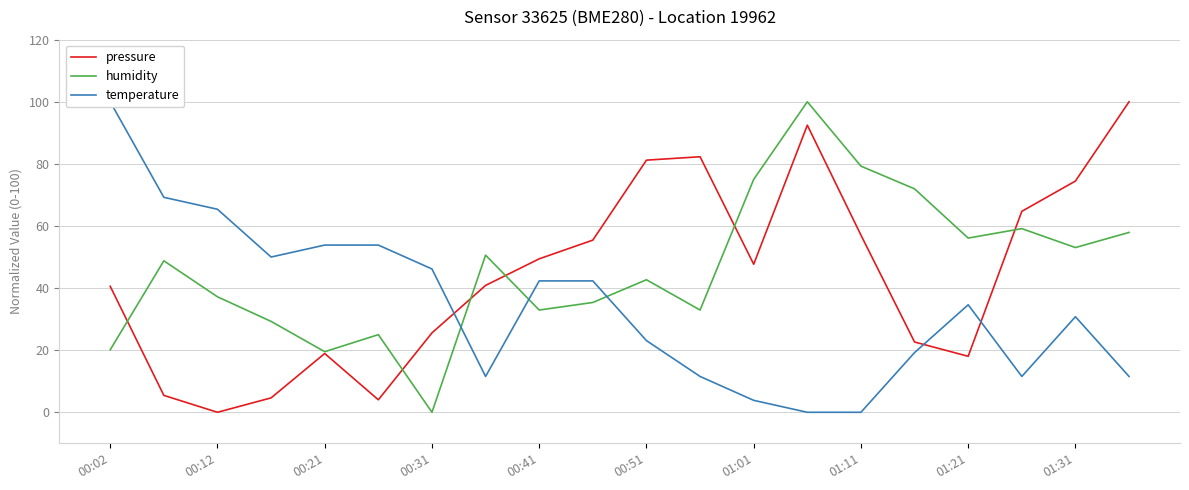

The value of pressure at 00:02 is 16.9. True or false?

False